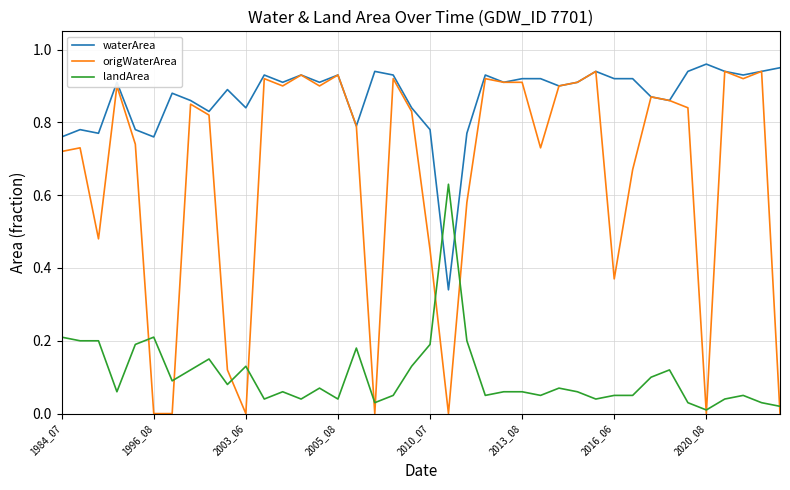

How many lines are shown in the chart?

3